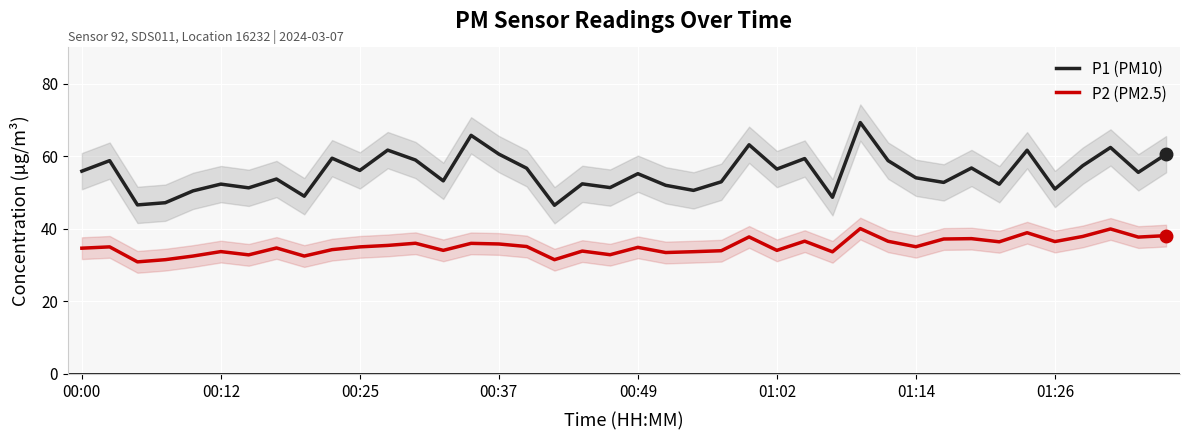

Reading right to left, extract all data points from this chart.

P1 (PM10): 60.6	55.6	62.4	57.4	51.0	61.7	52.3	56.8	52.8	54.1	58.8	69.3	48.7	59.4	56.5	63.2	53.0	50.6	52.0	55.2	51.4	52.4	46.5	56.7	60.6	65.8	53.2	59.0	61.7	56.1	59.5	49.0	53.7	51.3	52.3	50.5	47.2	46.6	58.8	55.9
P2 (PM2.5): 38.1	37.7	40.0	37.9	36.5	38.9	36.4	37.3	37.2	35.1	36.6	40.1	33.7	36.6	34.1	37.8	34.0	33.7	33.5	34.9	32.9	33.9	31.5	35.1	35.8	36.0	34.1	36.0	35.4	35.0	34.3	32.5	34.7	32.8	33.7	32.5	31.5	30.9	35.0	34.7